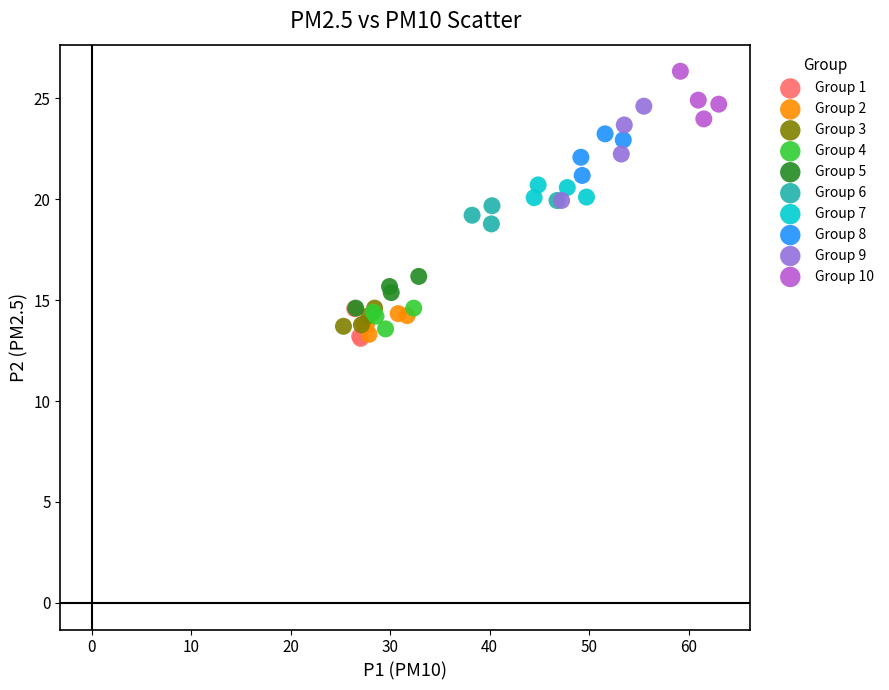

Which series reaches the maximum Y coordinate?

Group 10